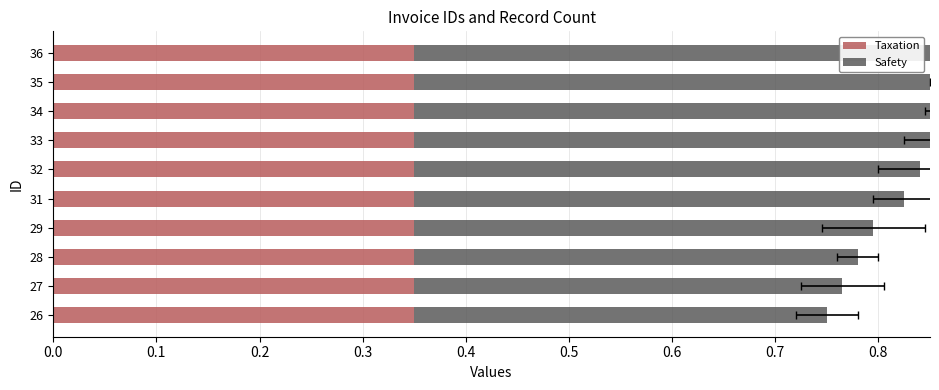

What is the total value across all series at 0.7?

1.1